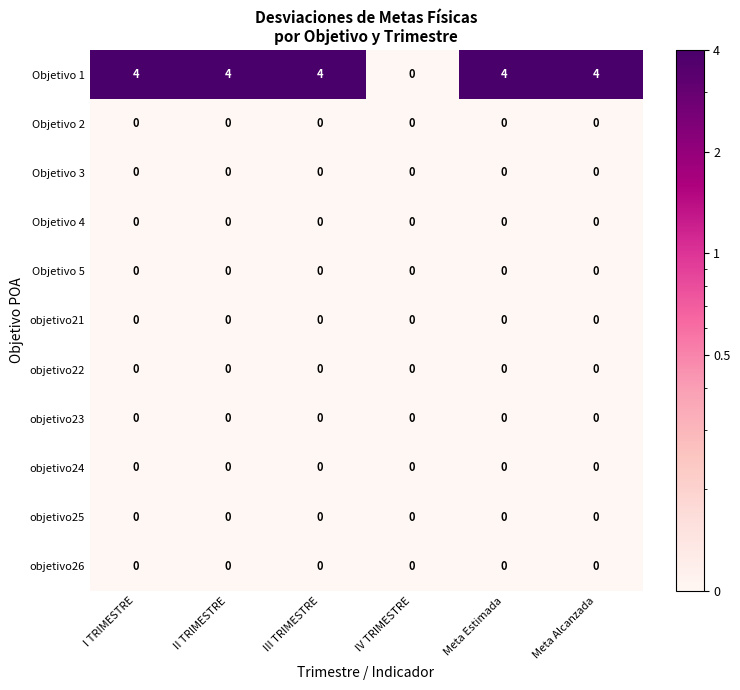

At how many categories does at least one series exceed 1?

5